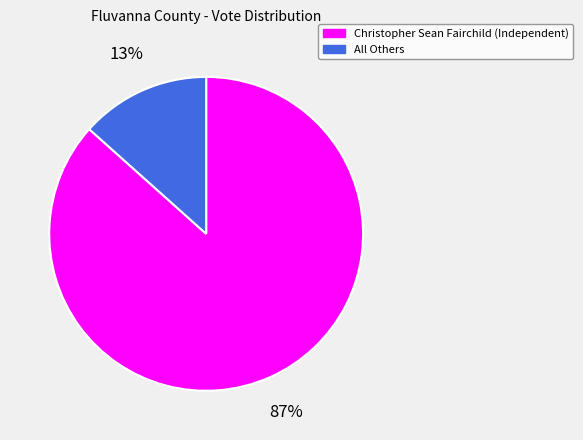

Is the sum of Christopher Sean Fairchild (Independent) and All Others greater than half?

Yes